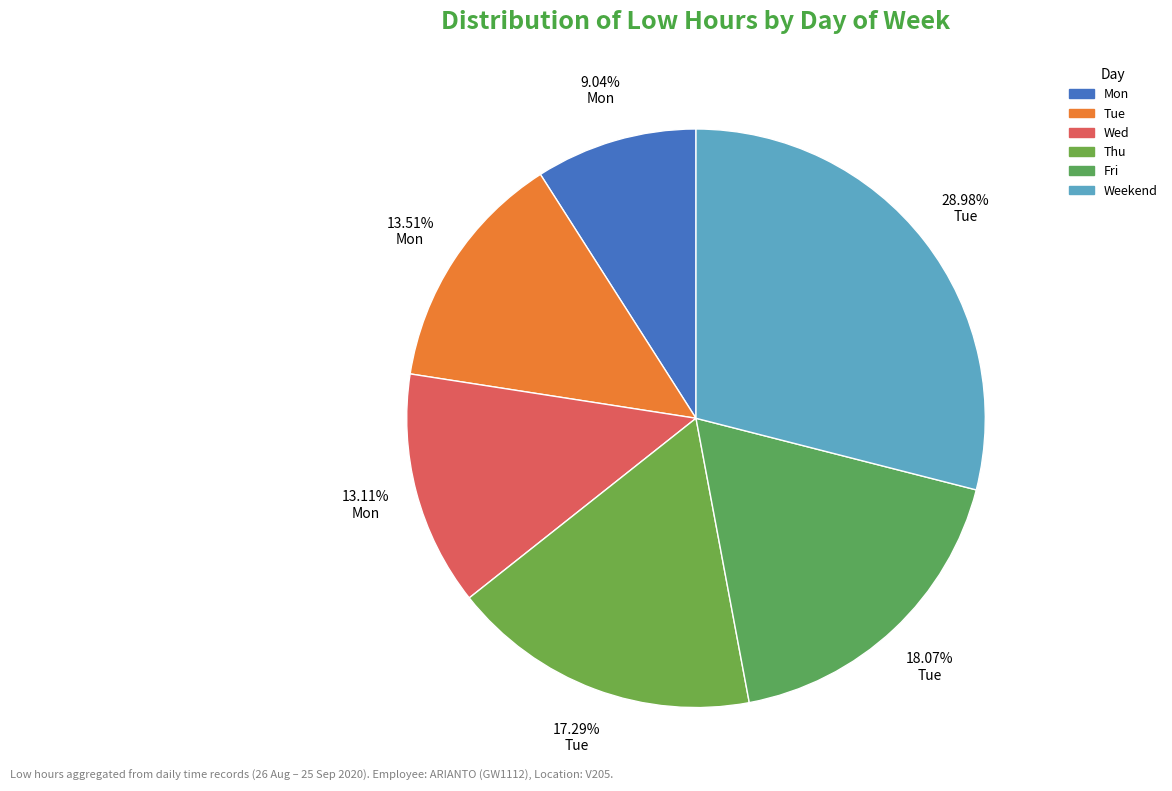

How many segments does this pie chart have?

6